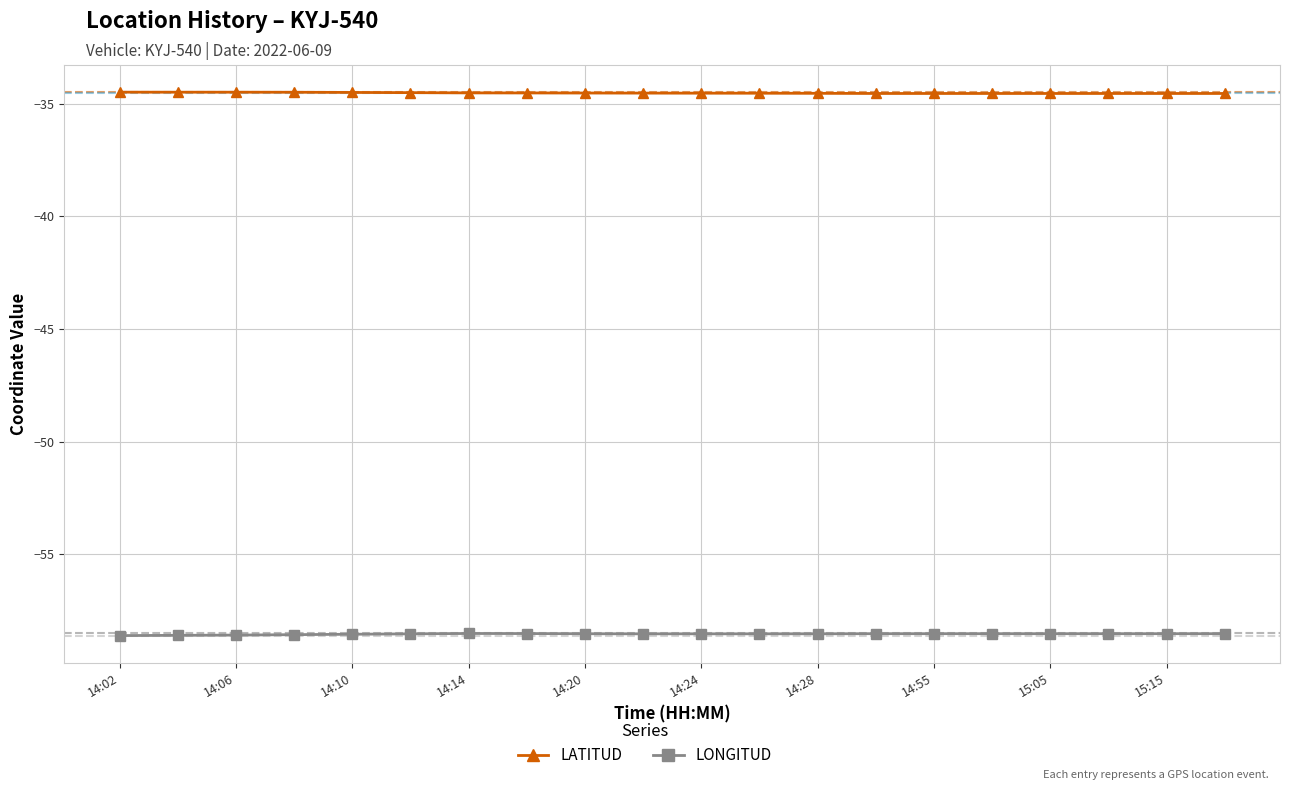

What is the value of the LONGITUD point at the 14th from the left?

-58.5